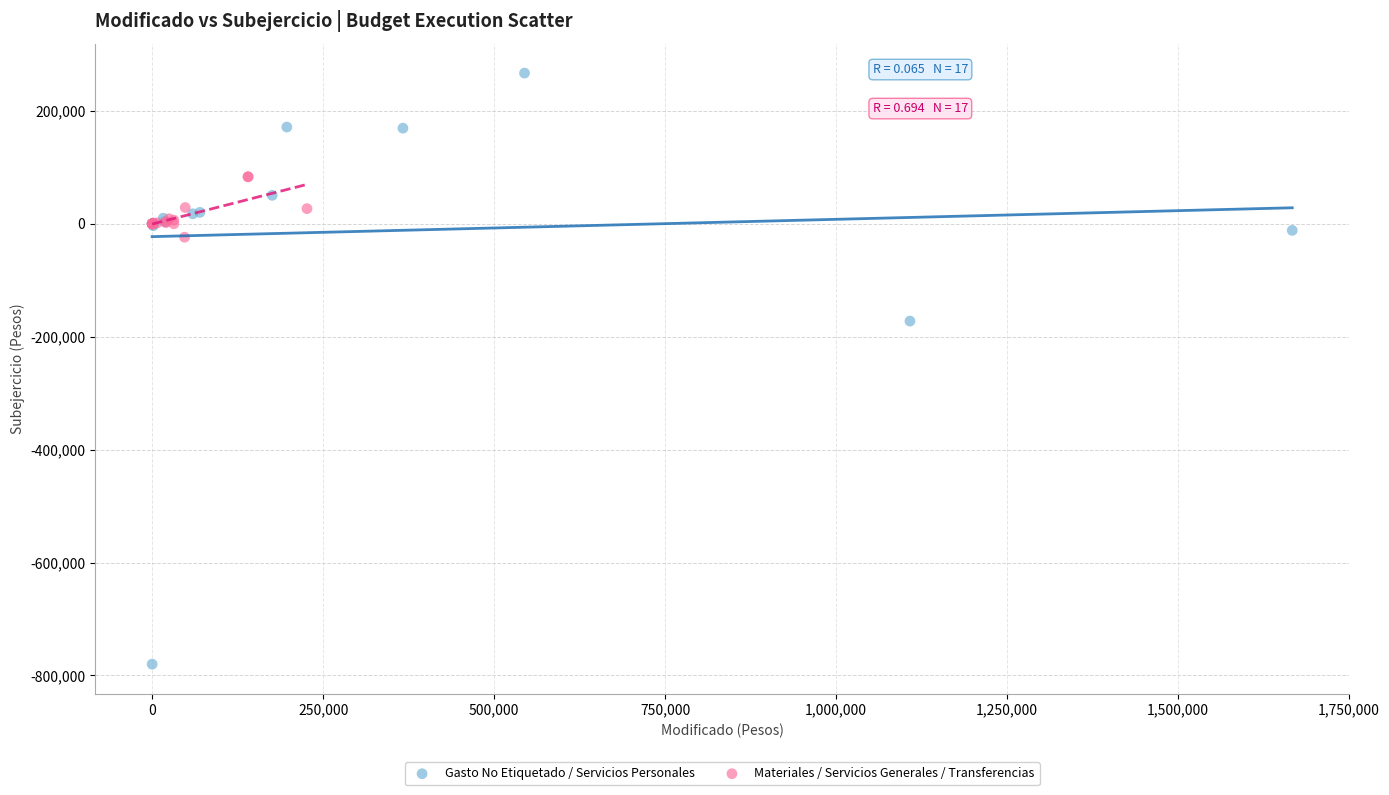

Which series reaches the maximum Y coordinate?

Gasto No Etiquetado / Servicios Personales